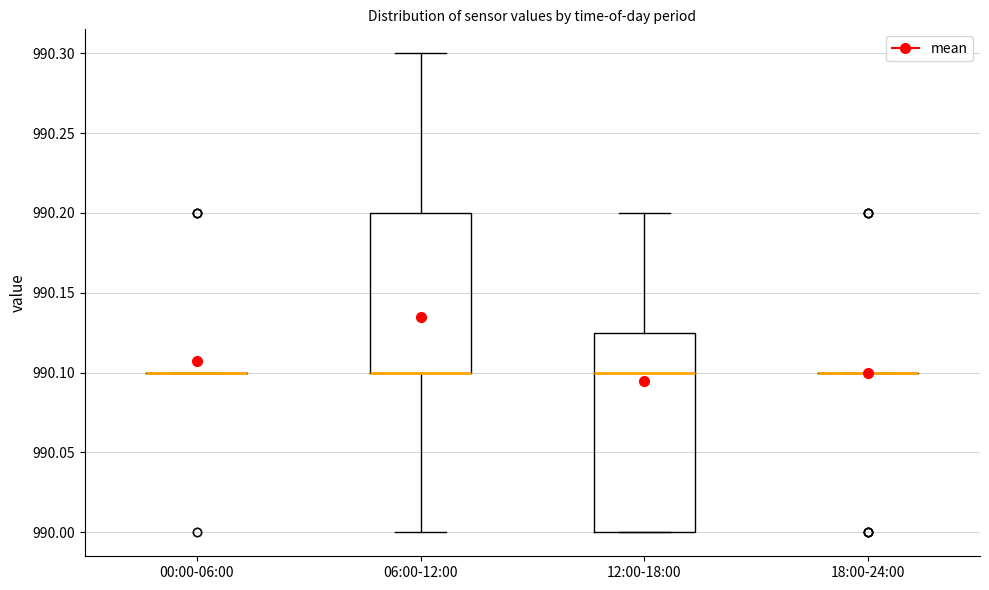

Reading left to right, transcribe this box plot: for each box, give where its median line is, the range the box spans, and where its two whiskers end, as read against the y-axis. The values are not printed on the chart, so give them approximately, as read against the axis.

00:00-06:00: box collapsed to a line at 990.100, whiskers 990.100 to 990.100
06:00-12:00: median 990.100 (drawn on the box's lower edge), box 990.100 to 990.200, whiskers 990.000 to 990.300
12:00-18:00: median 990.100, box 990.000 to 990.125, whiskers 990.000 to 990.200
18:00-24:00: box collapsed to a line at 990.100, whiskers 990.100 to 990.100